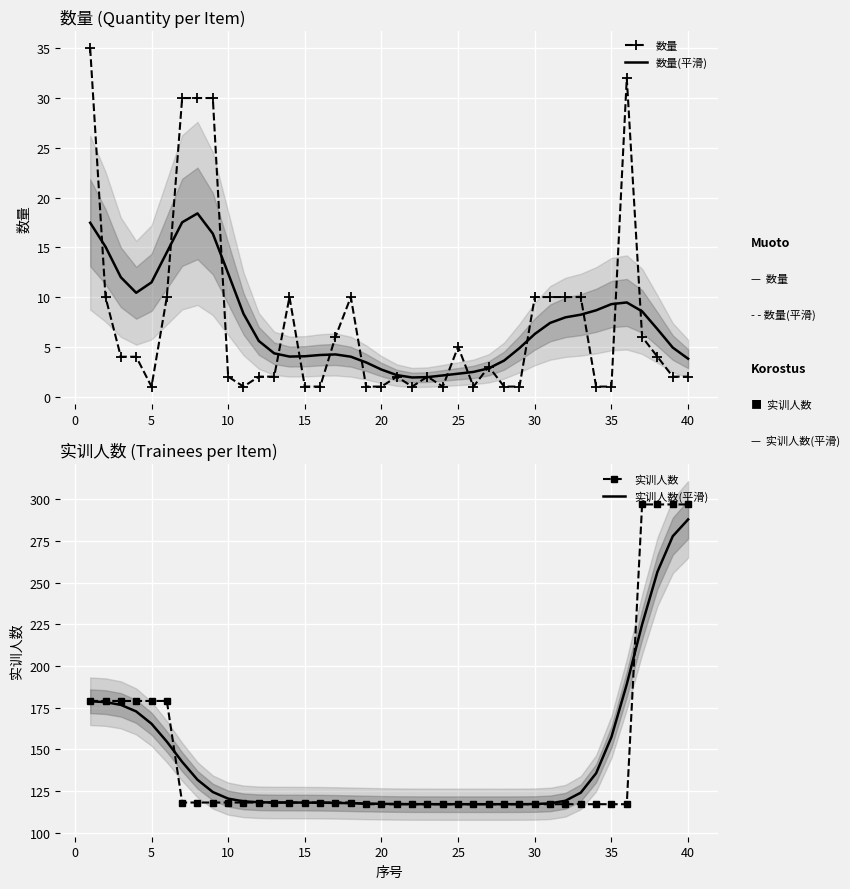

What is the lowest value of the 数量 series?

1.0